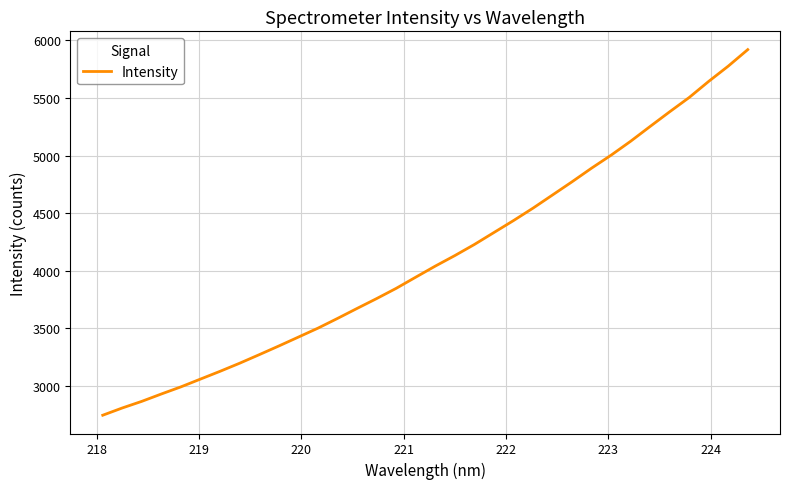

Does the chart have visible grid lines?

Yes